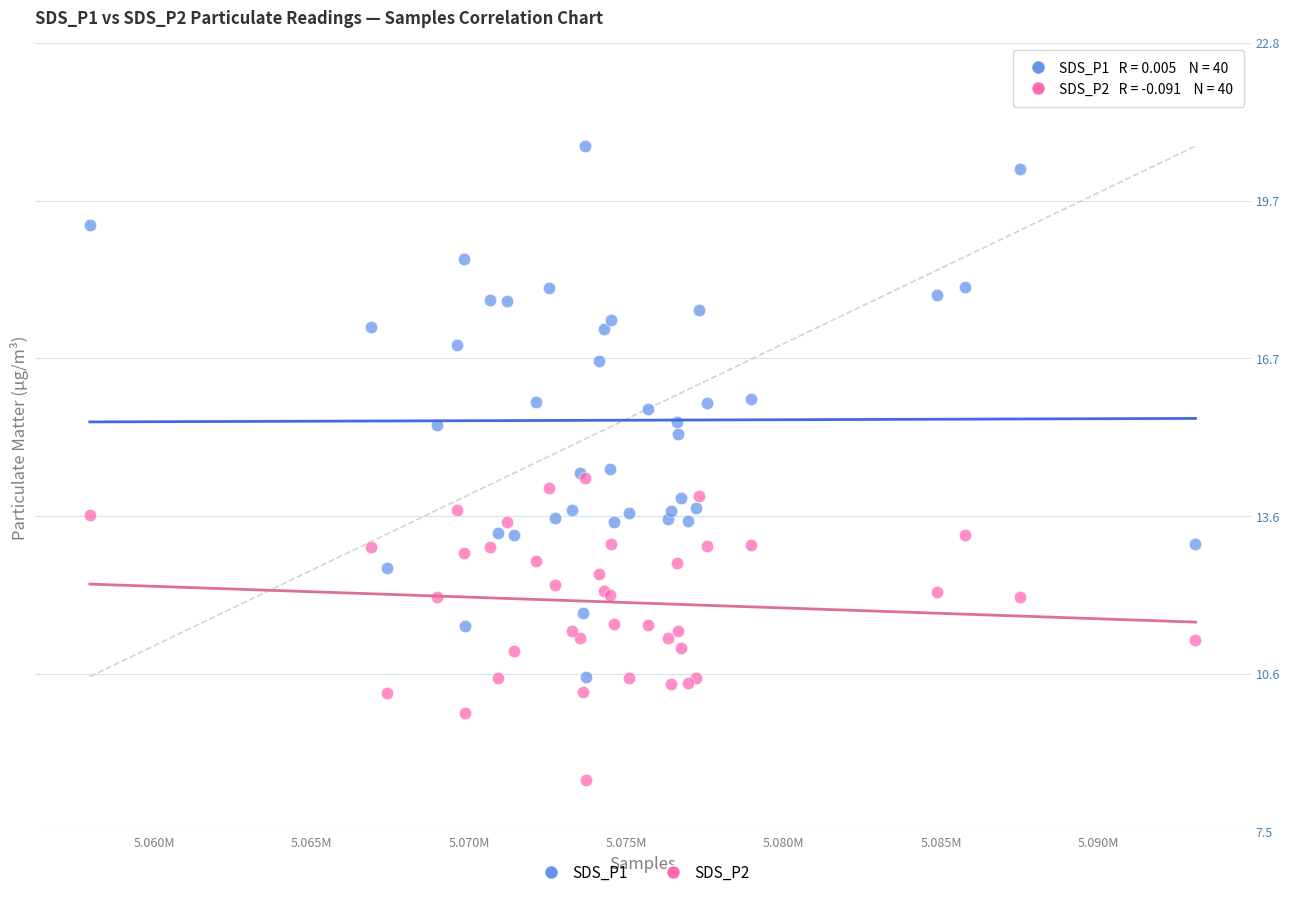

What are all the series names shown in the legend?

SDS_P1, SDS_P2